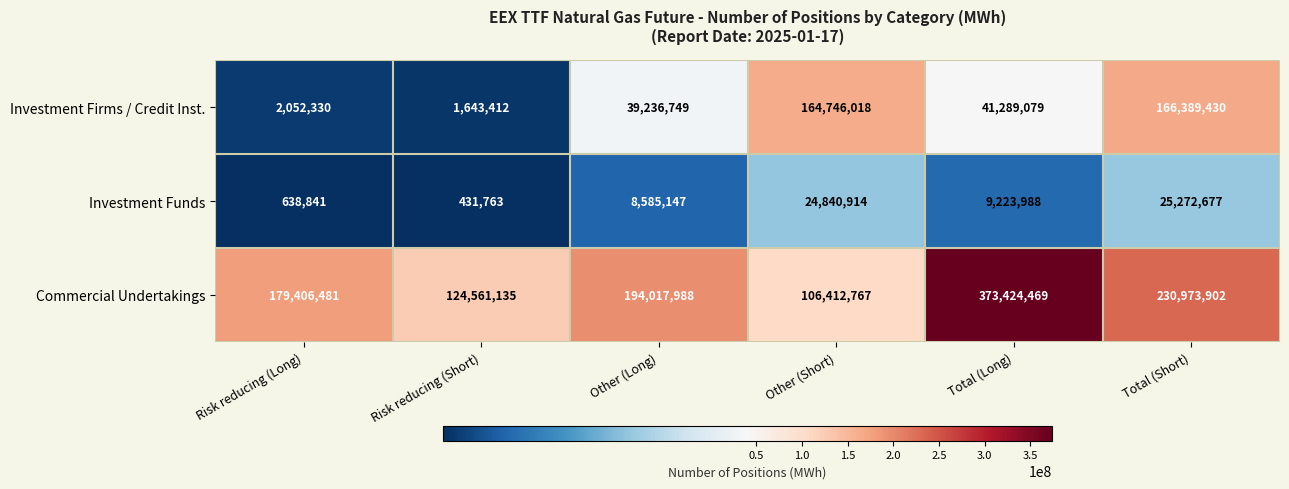

What is the difference between the Commercial Undertakings values at Other (Long) and Risk reducing (Short)?

69456853